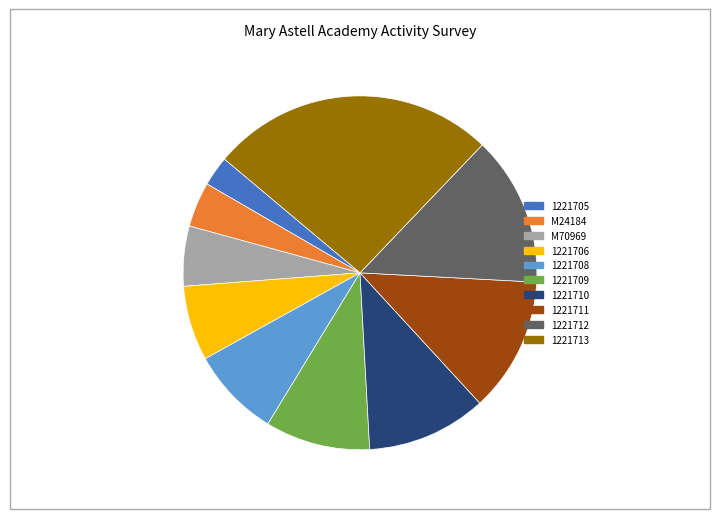

How many segments does this pie chart have?

10